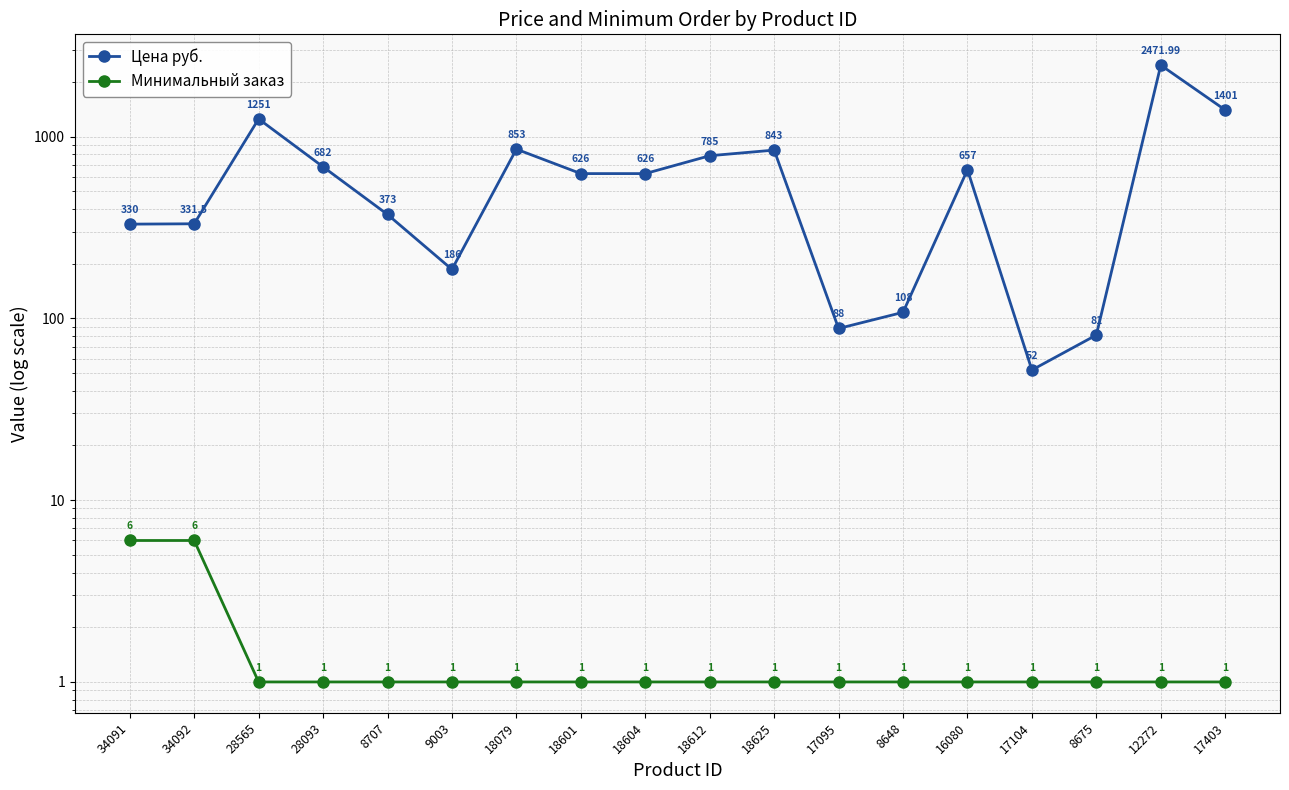

At which category is the sum across all series the highest?

12272